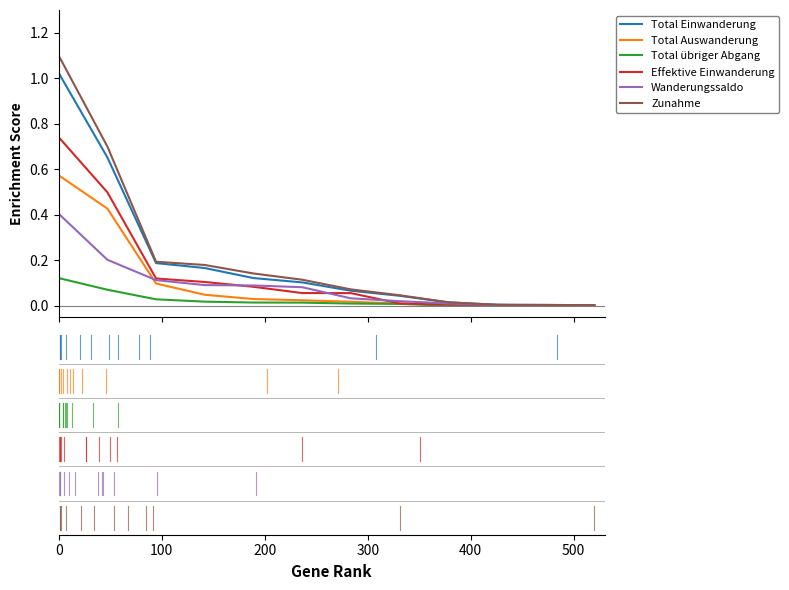

Which series has the widest spread of values?

Zunahme